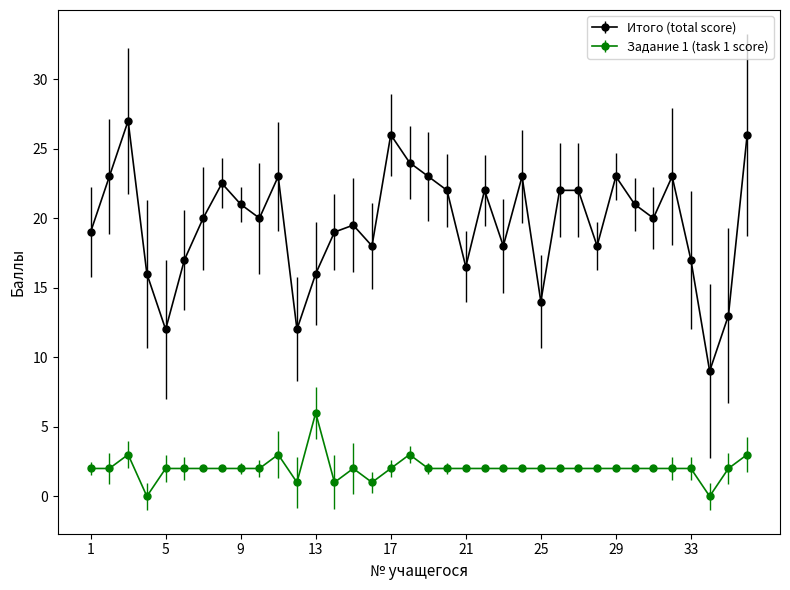

How many Задание 1 (task 1 score) values are between 2 and 3?

30